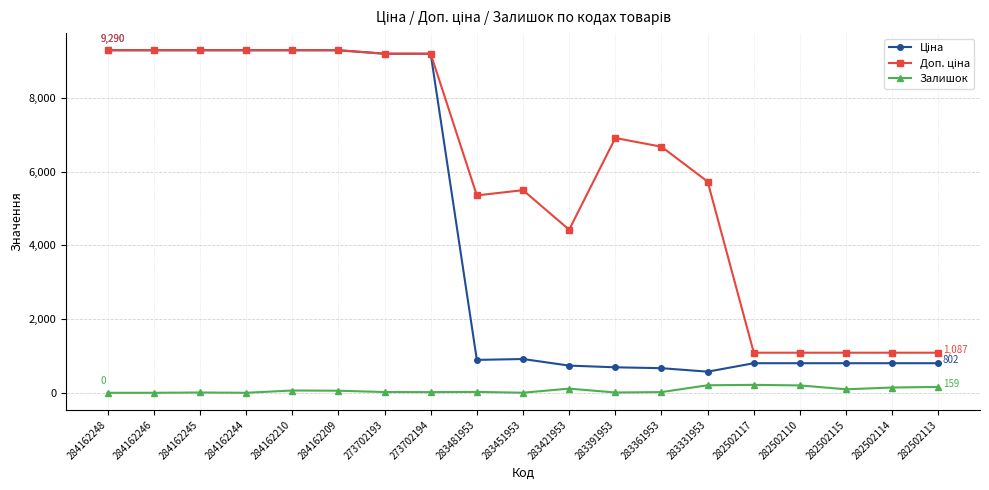

What is the greatest value displayed?

9290.5